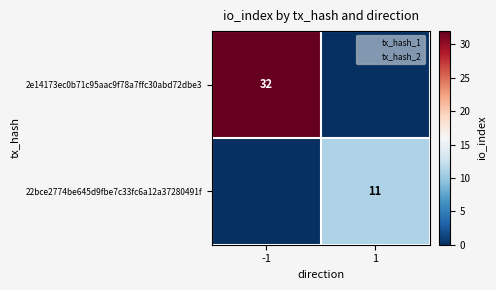

What is the difference between the maximum and minimum values in the 22bce2774be645d9fbe7c33fc6a12a37280491f series?

11